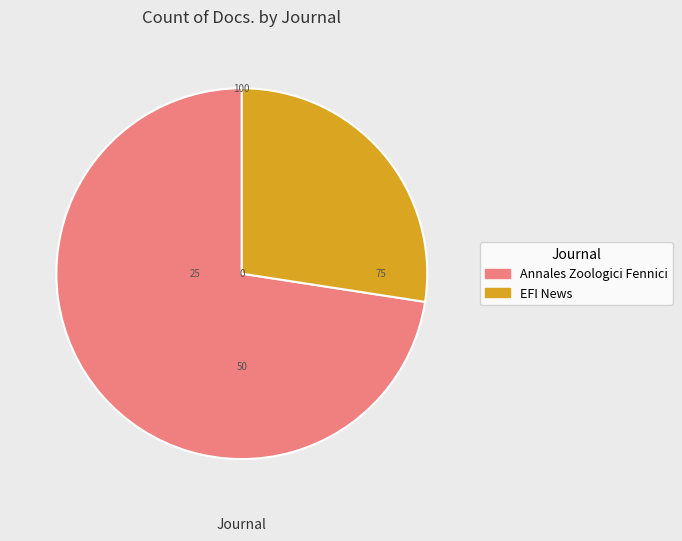

Which category has the biggest portion of the pie?

Annales Zoologici Fennici